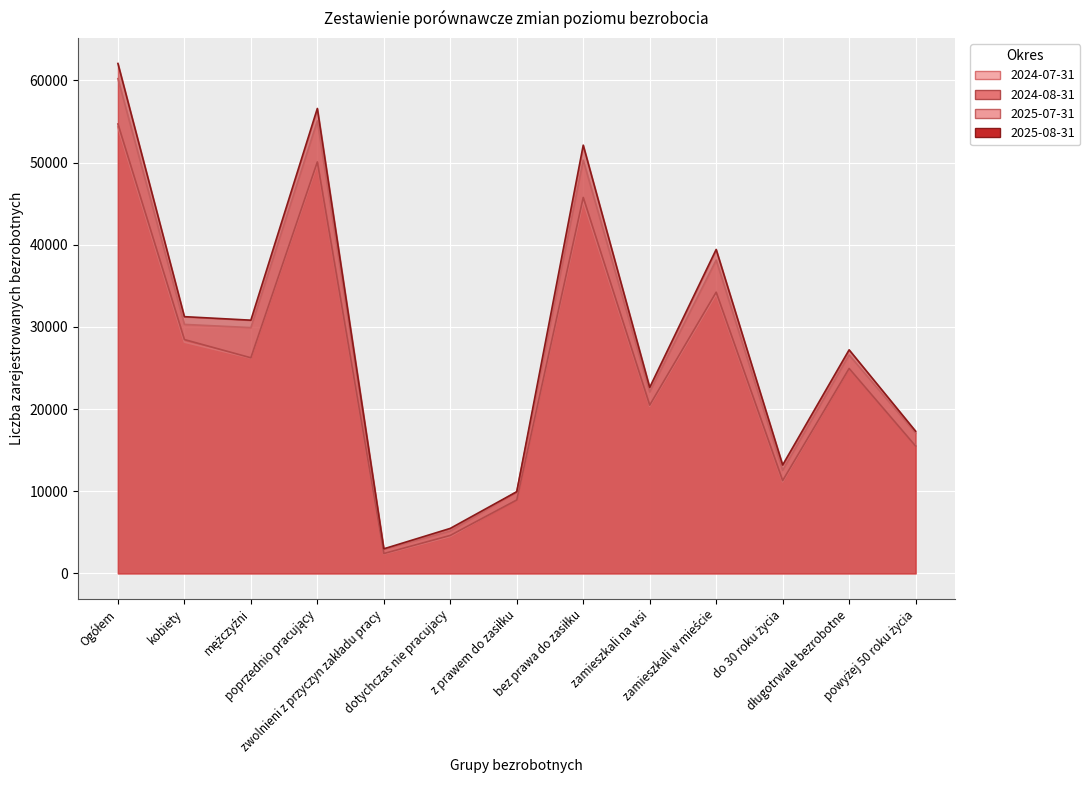

At which label is 2024-07-31 closest to 28343?

kobiety